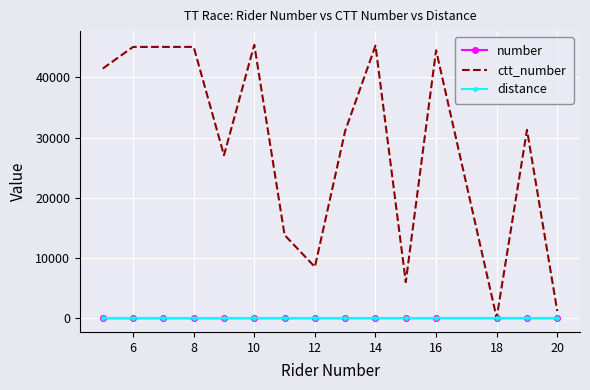

What is the highest value of the ctt_number series?

45430